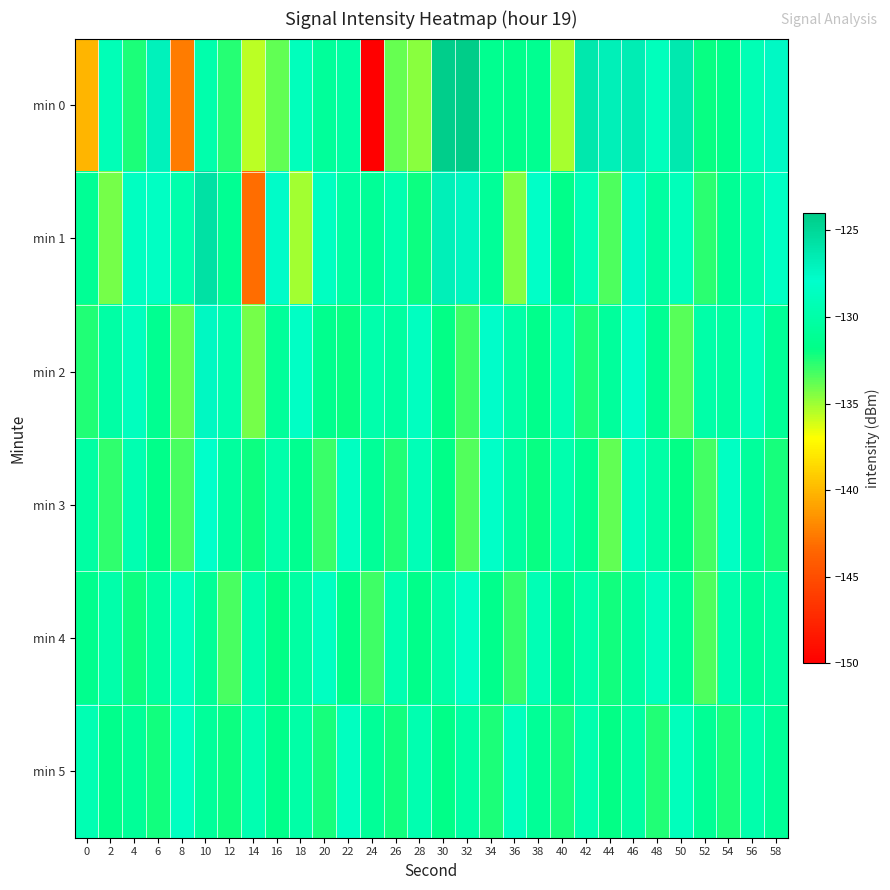

What is the total value across all series at 8?

-796.6